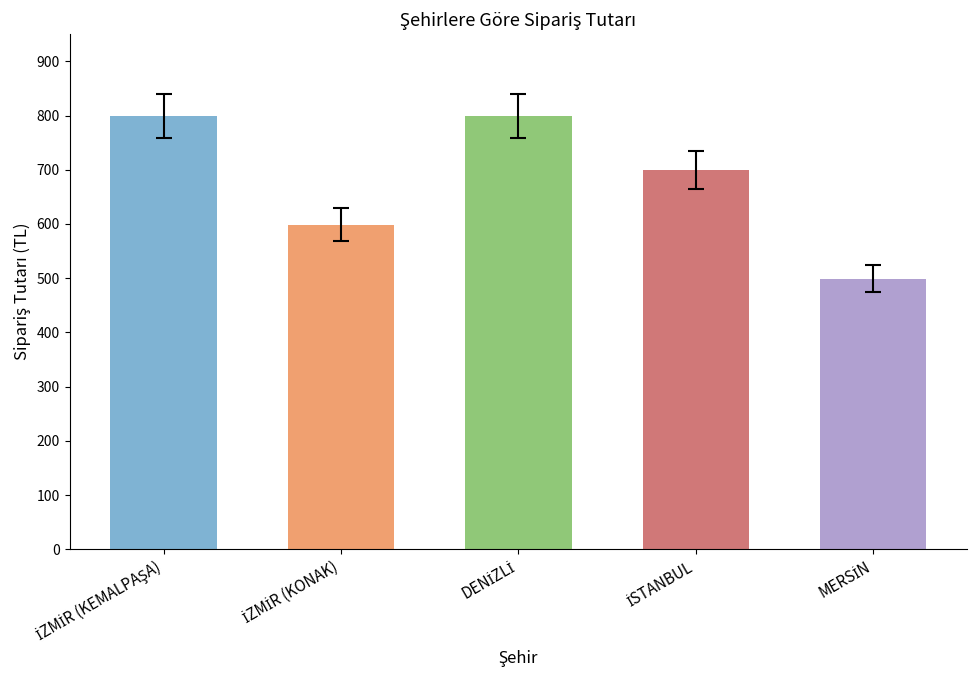

What is the value of the 4th bar from the left?

699